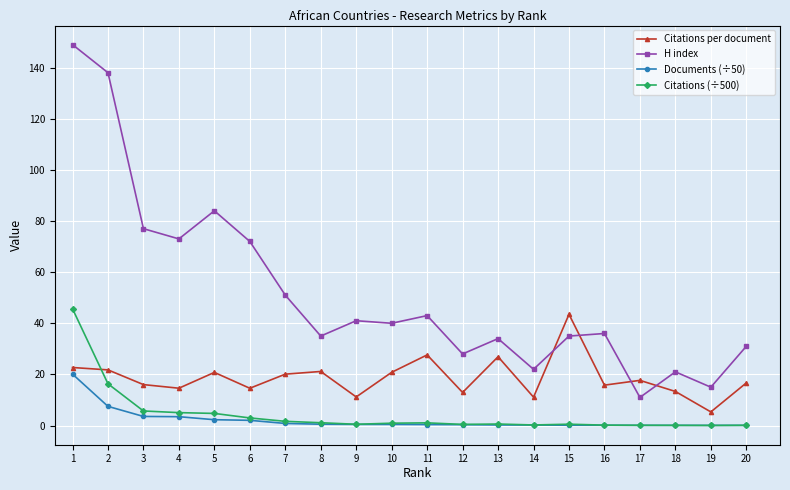

True or false: H index and Citations (÷500) intersect in this chart.

False